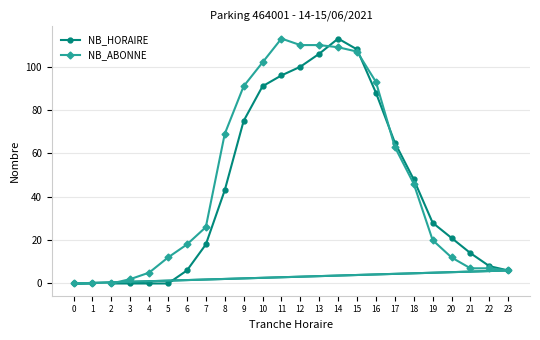

Rank the series at 5 from lowest to highest value.

NB_HORAIRE, NB_ABONNE